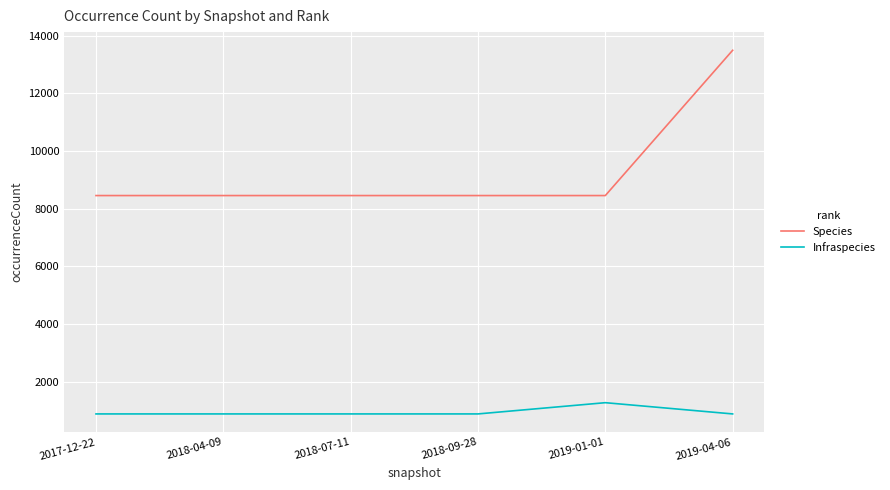

True or false: Species and Infraspecies cross at least once.

False